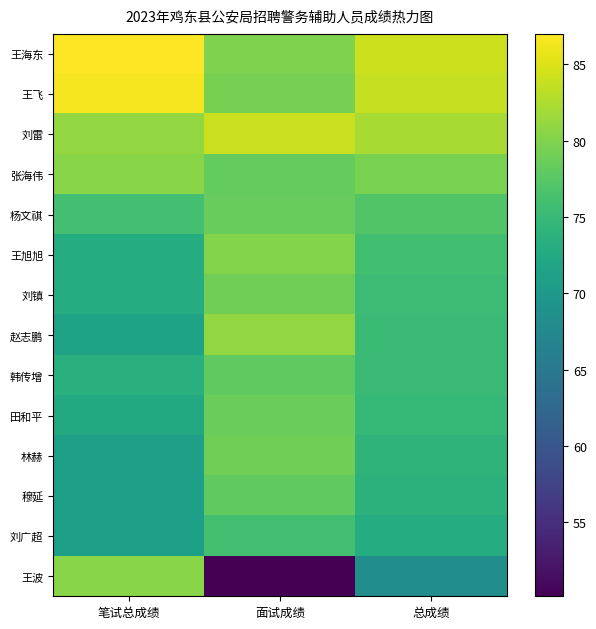

Rank the series at 总成绩 from highest to lowest value.

王海东, 王飞, 刘雷, 张海伟, 杨文祺, 王旭旭, 刘镇, 赵志鹏, 韩传增, 田和平, 林赫, 穆延, 刘广超, 王波